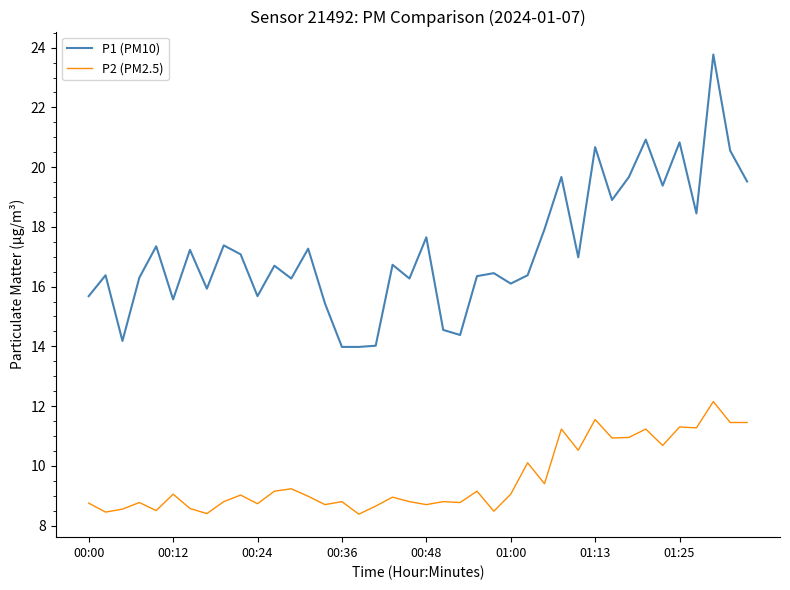

True or false: P2 (PM2.5) and P1 (PM10) intersect in this chart.

False